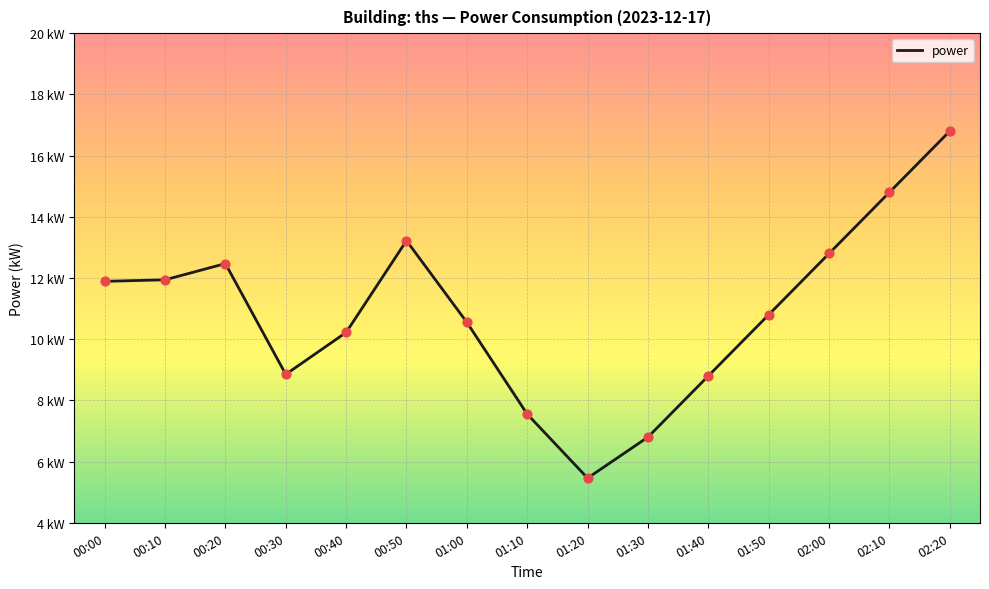

Approximately how many times larger is the value at 02:00 compared to 00:40?

1.3